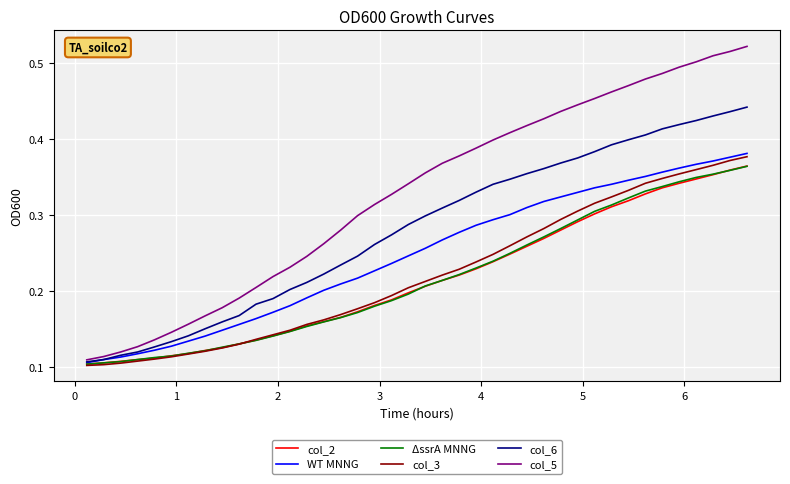

Which series has the widest spread of values?

col_5